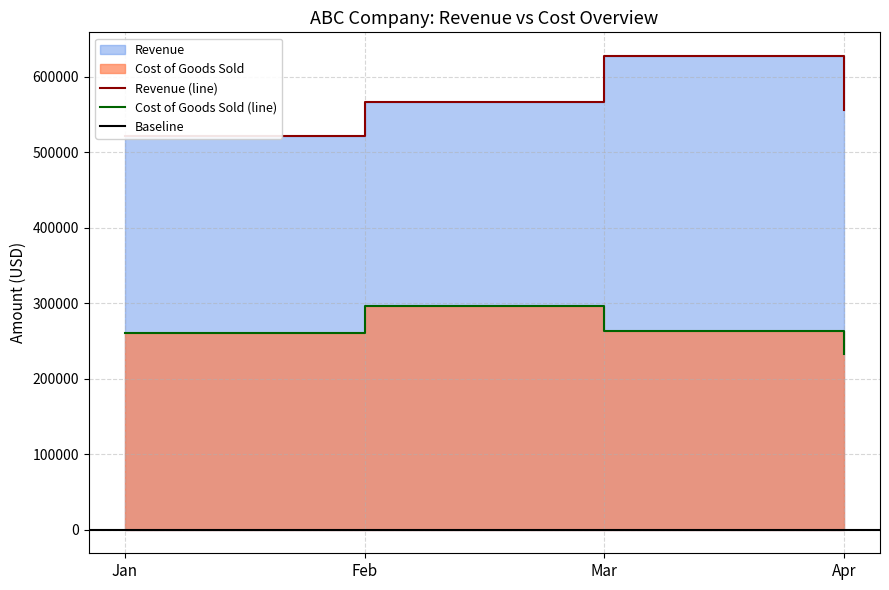

How many data points does each series have?

4